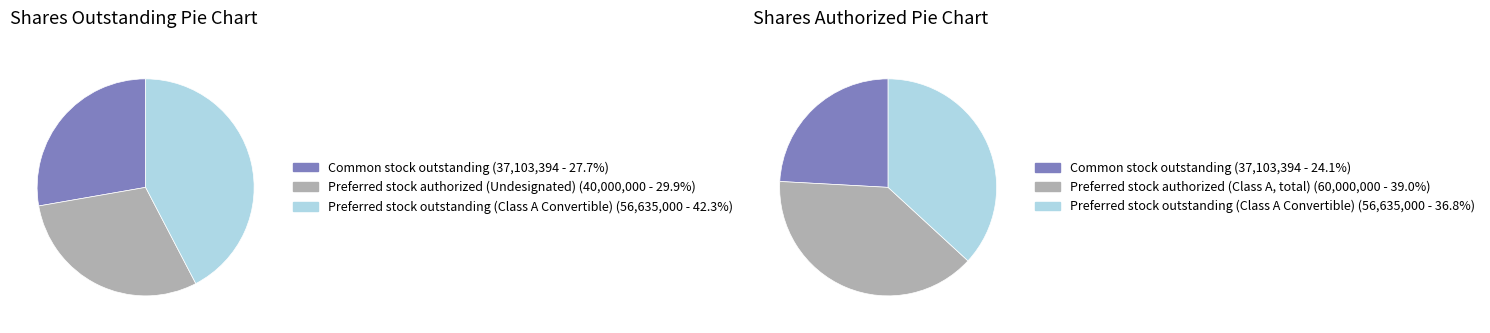

What is the change in value from Preferred stock, shares authorized (Undesignated) to Preferred stock, shares outstanding (Class A Convertible)?

+16635000